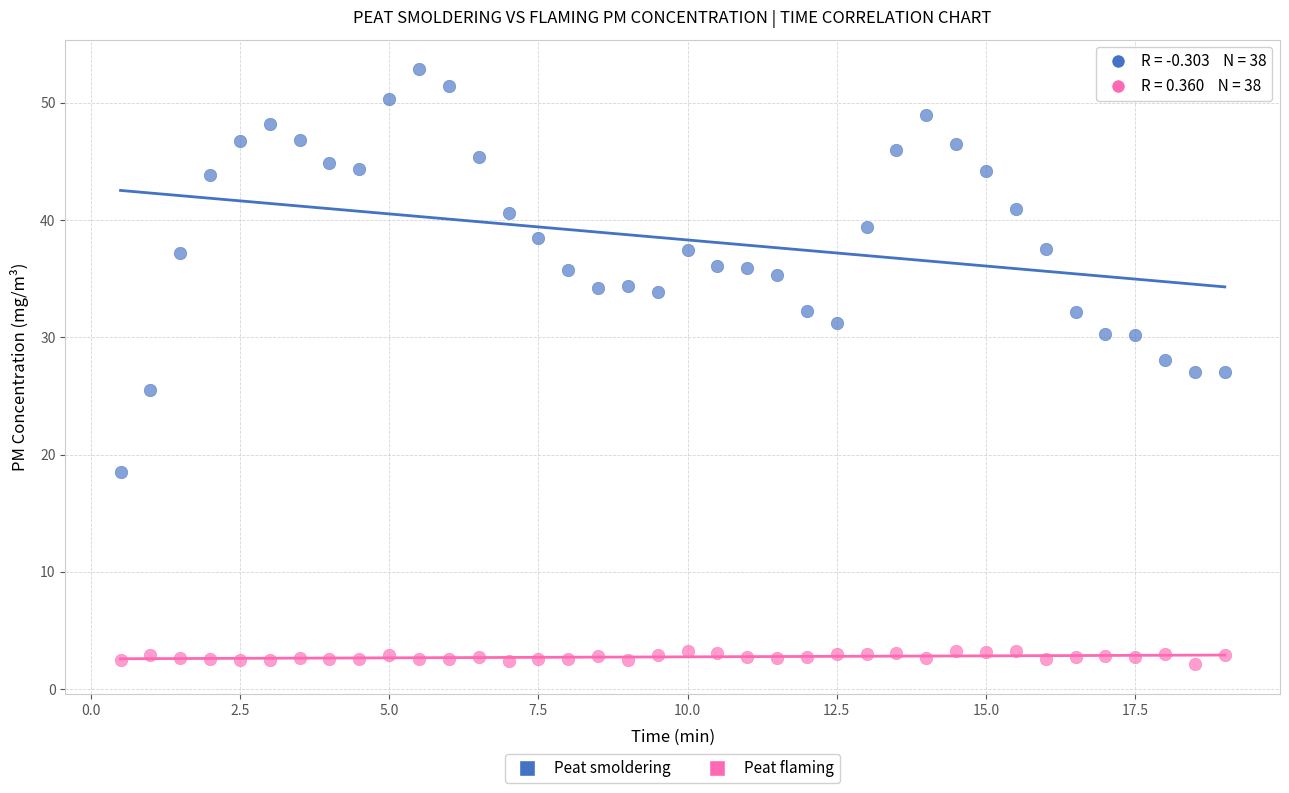

Which series contains the lowest Y value?

Peat flaming